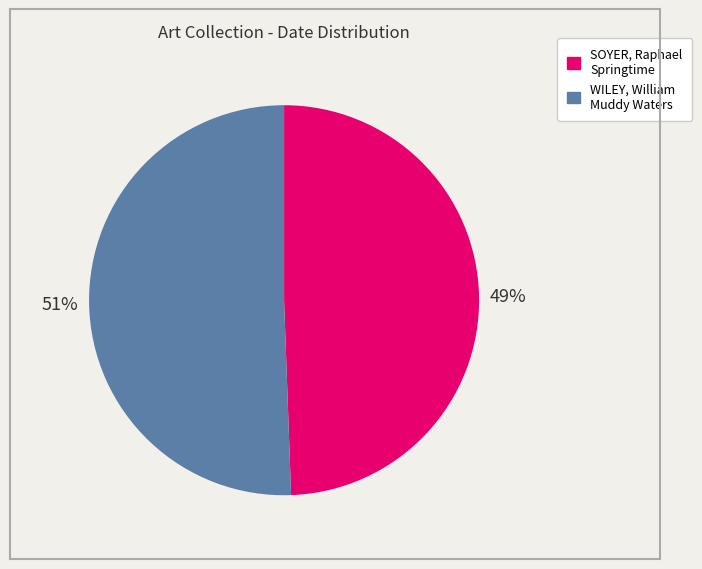

Is there any slice that represents more than half of the pie?

Yes